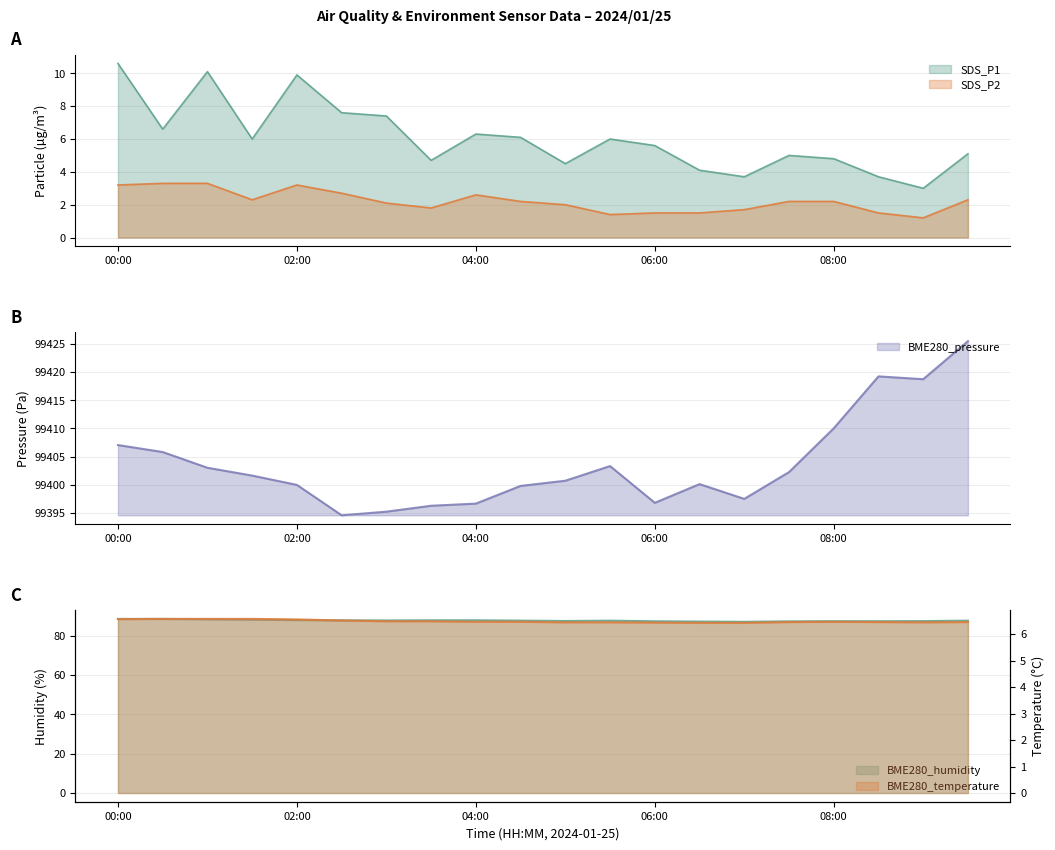

What is the sum of the SDS_P1 values at 03:30 and 07:30?

9.7